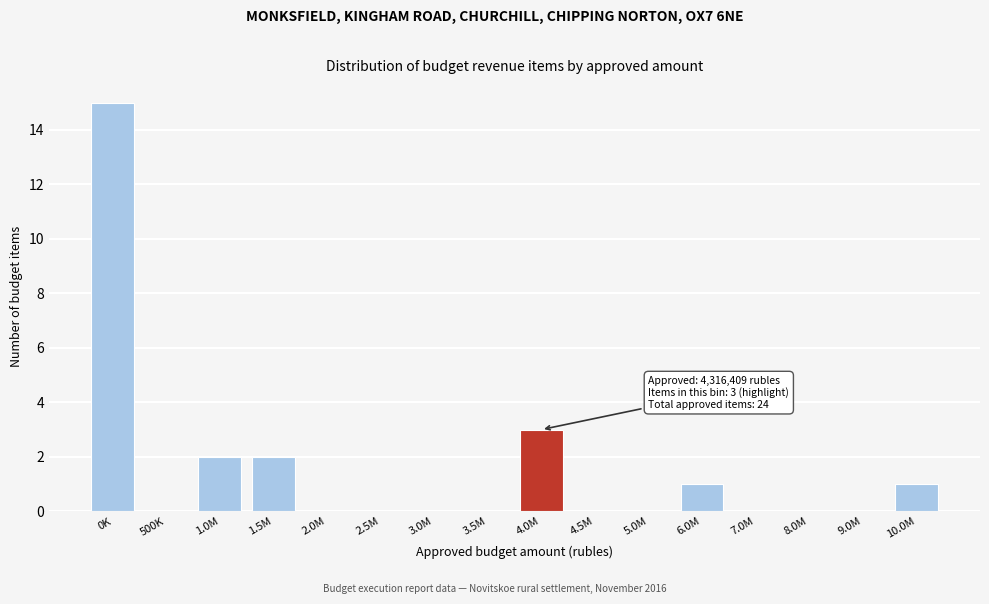

Reading right to left, transcribe all the data shown in this chart.

10.0M=1	9.0M=0	8.0M=0	7.0M=0	6.0M=1	5.0M=0	4.5M=0	4.0M=3	3.5M=0	3.0M=0	2.5M=0	2.0M=0	1.5M=2	1.0M=2	500K=0	0K=15